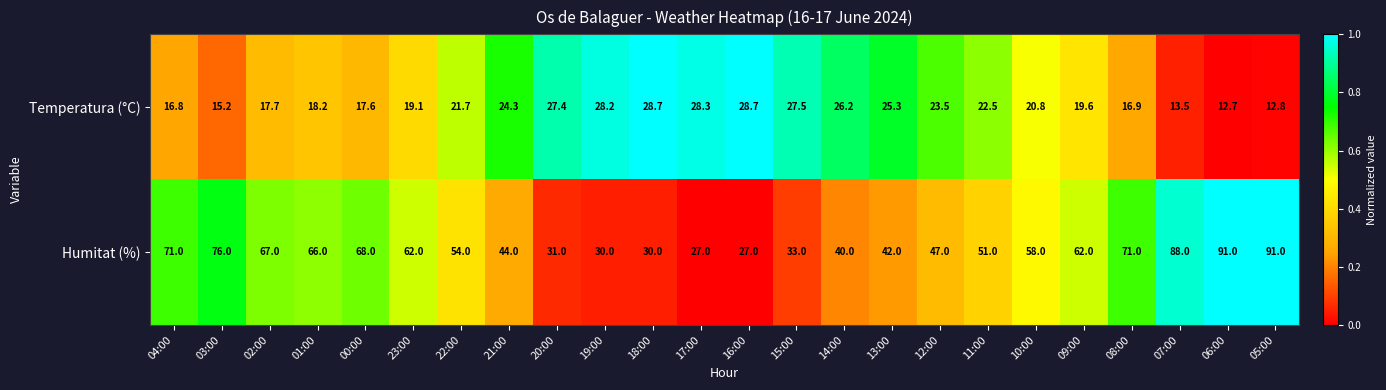

What is the minimum value shown in the chart?

12.7